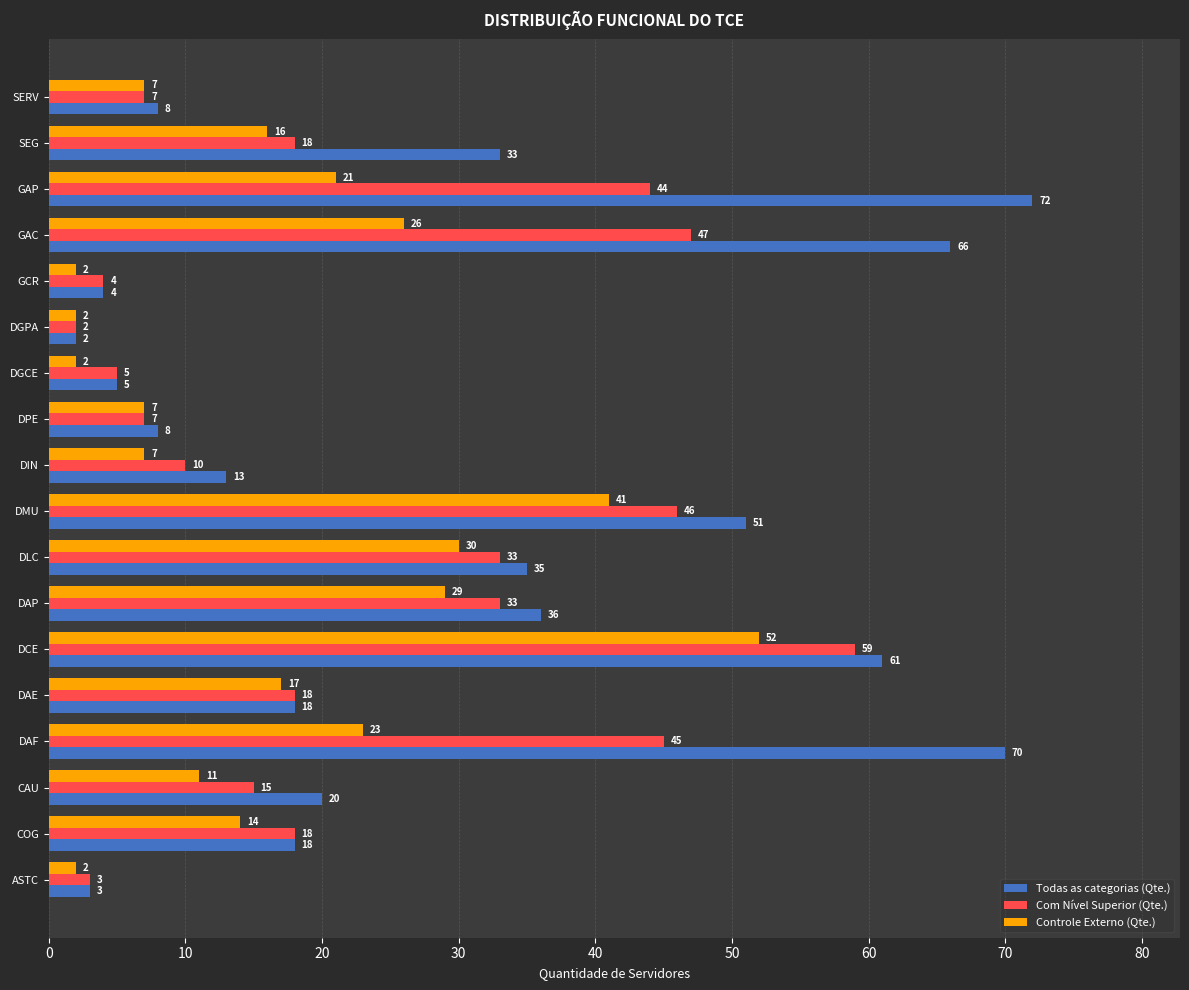

At which category is the sum across all series the highest?

DCE